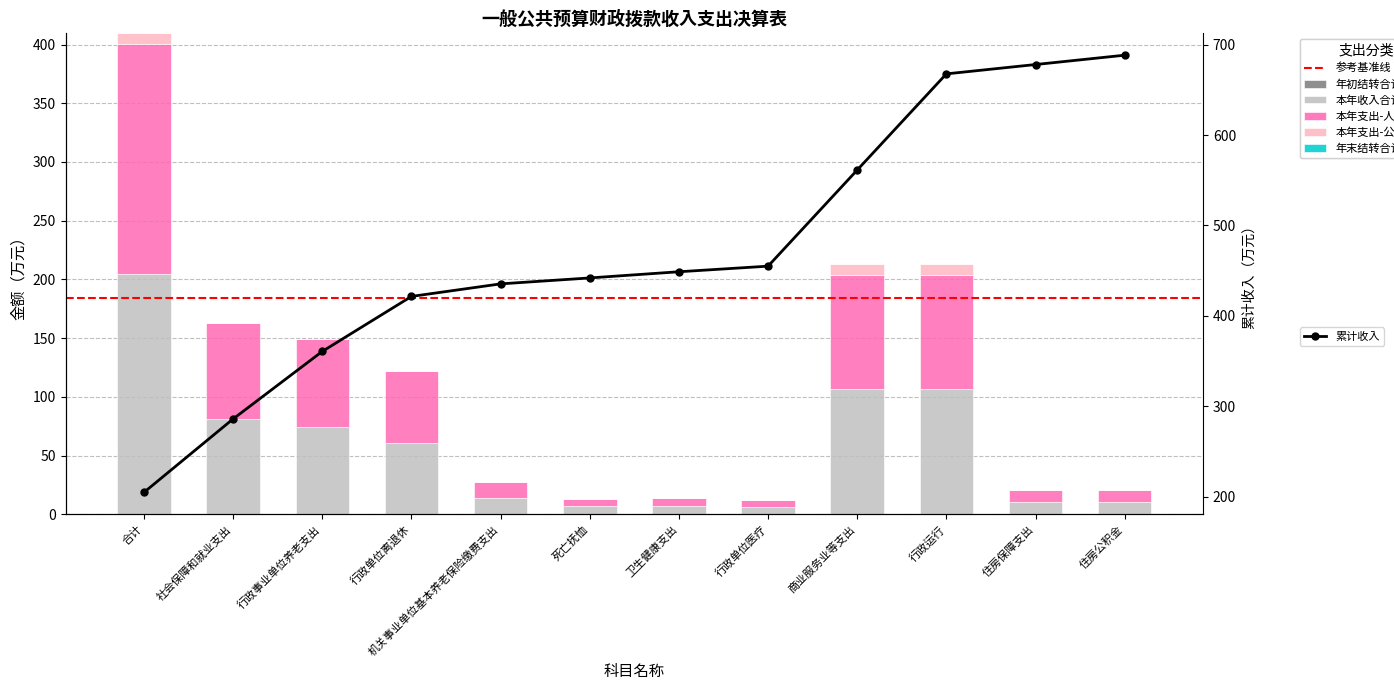

What is the difference between the highest and lowest values at 住房公积金?

10.3